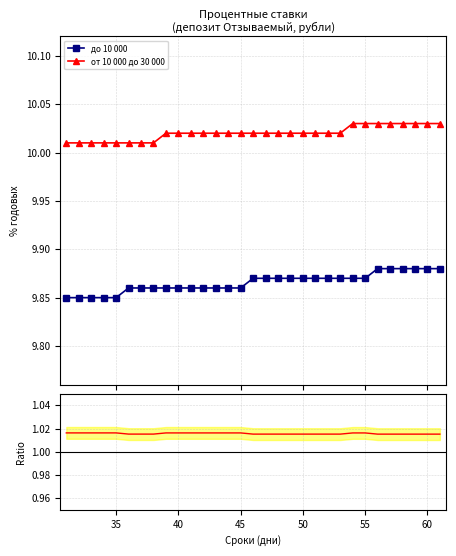

True or false: до 10 000 and от 10 000 до 30 000 intersect in this chart.

False